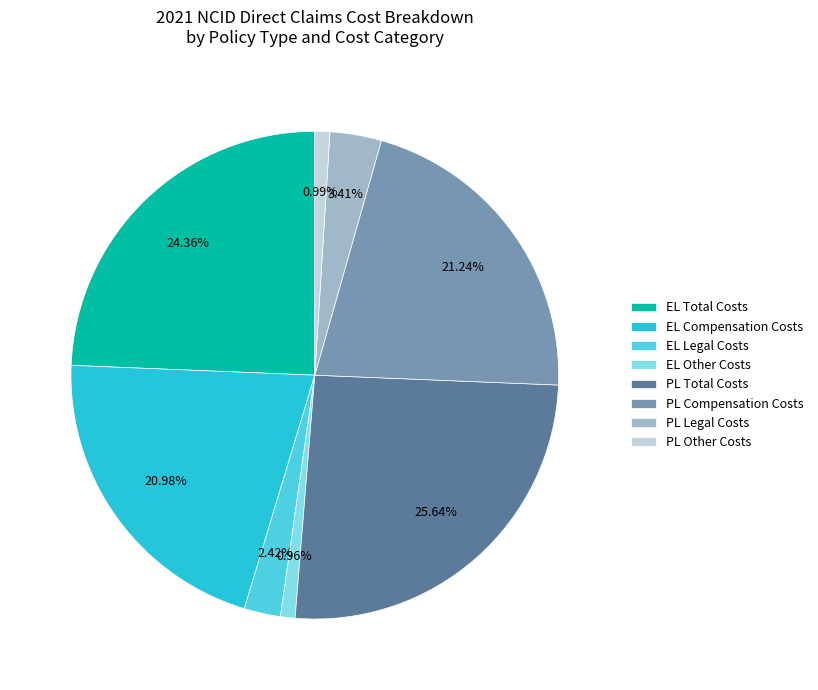

Count the number of slices in the pie.

8